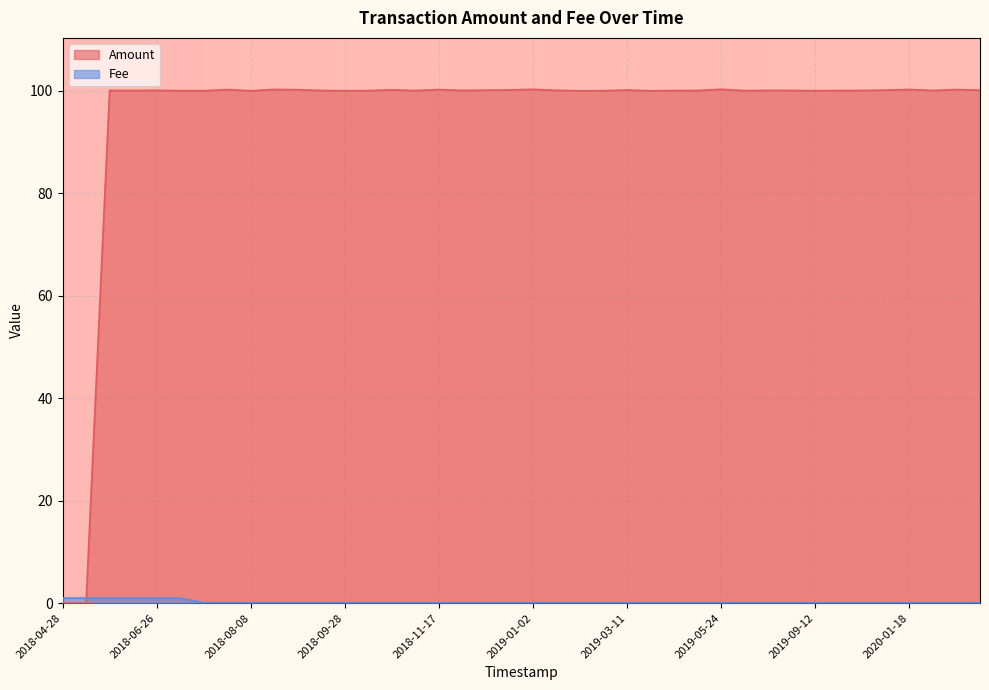

What is the maximum value for Amount?

100.3